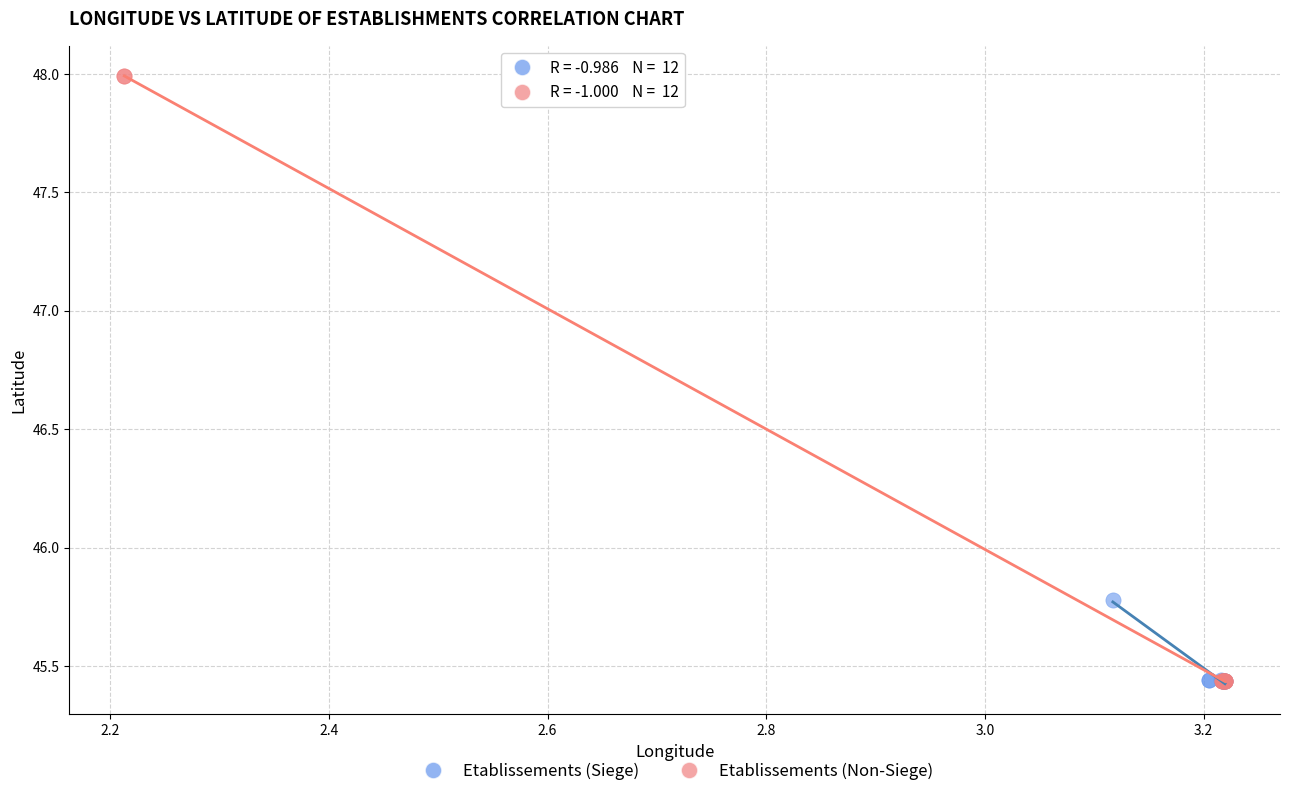

What are all the series names shown in the legend?

Etablissements (Siege), Etablissements (Non-Siege)